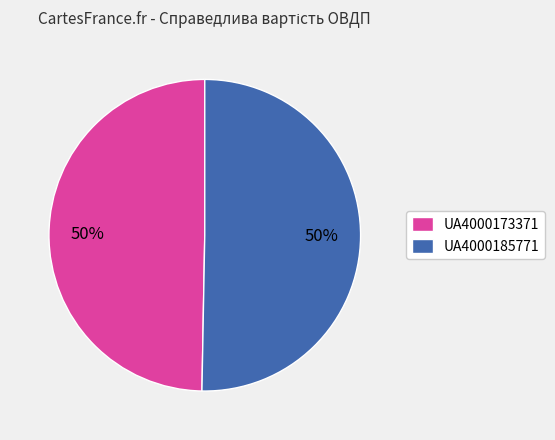

What is the ratio of the value at UA4000185771 to the value at UA4000173371?

1.0